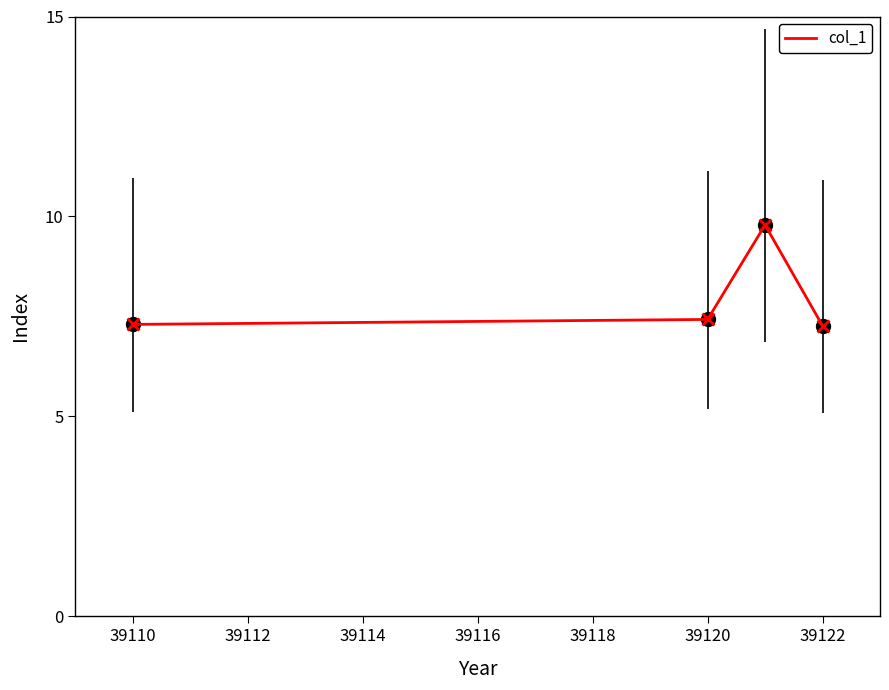

How many values are between 7 and 9?

3